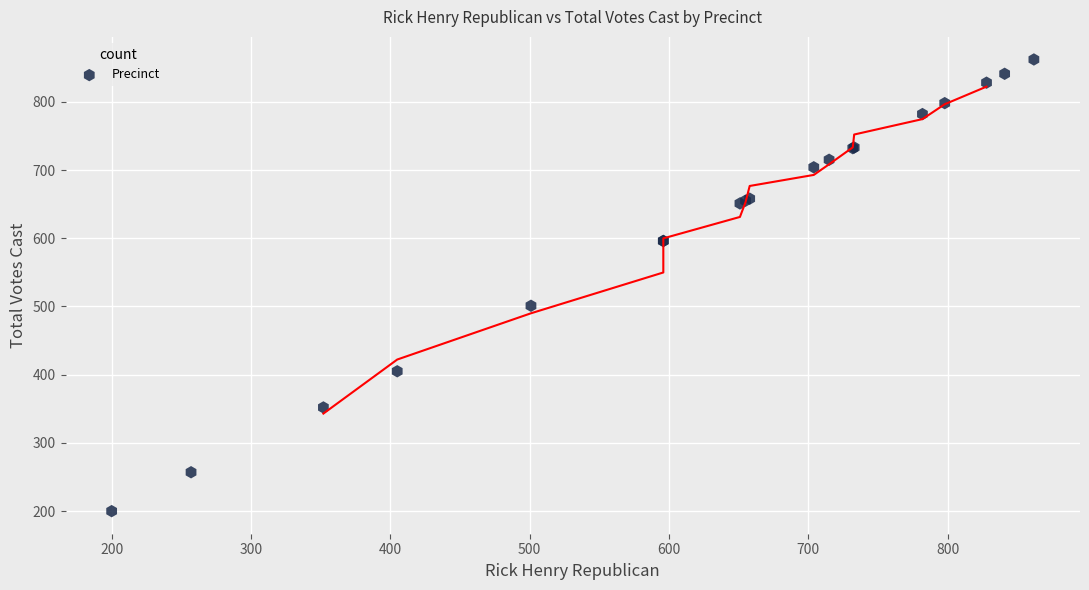

What Y value in the scatter plot is closest to 531?

501